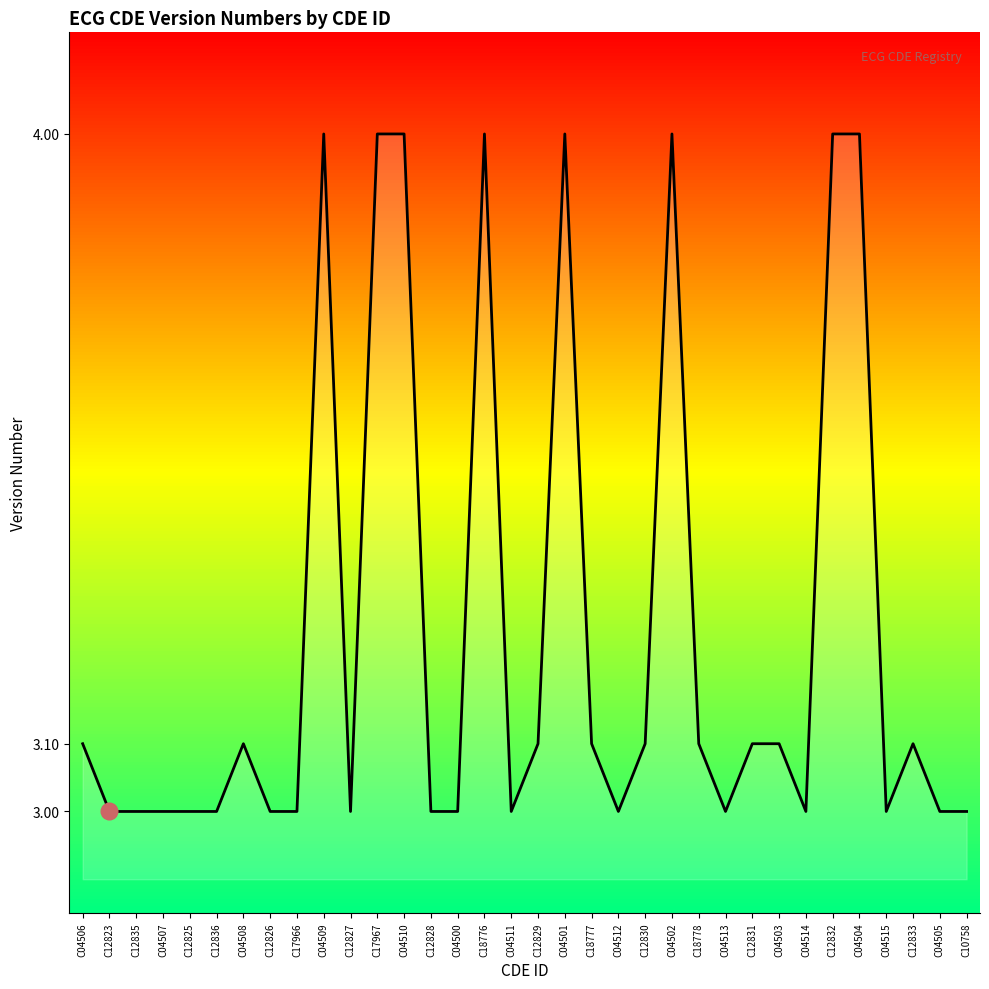

Between C12826 and C18778, which is larger?

C18778